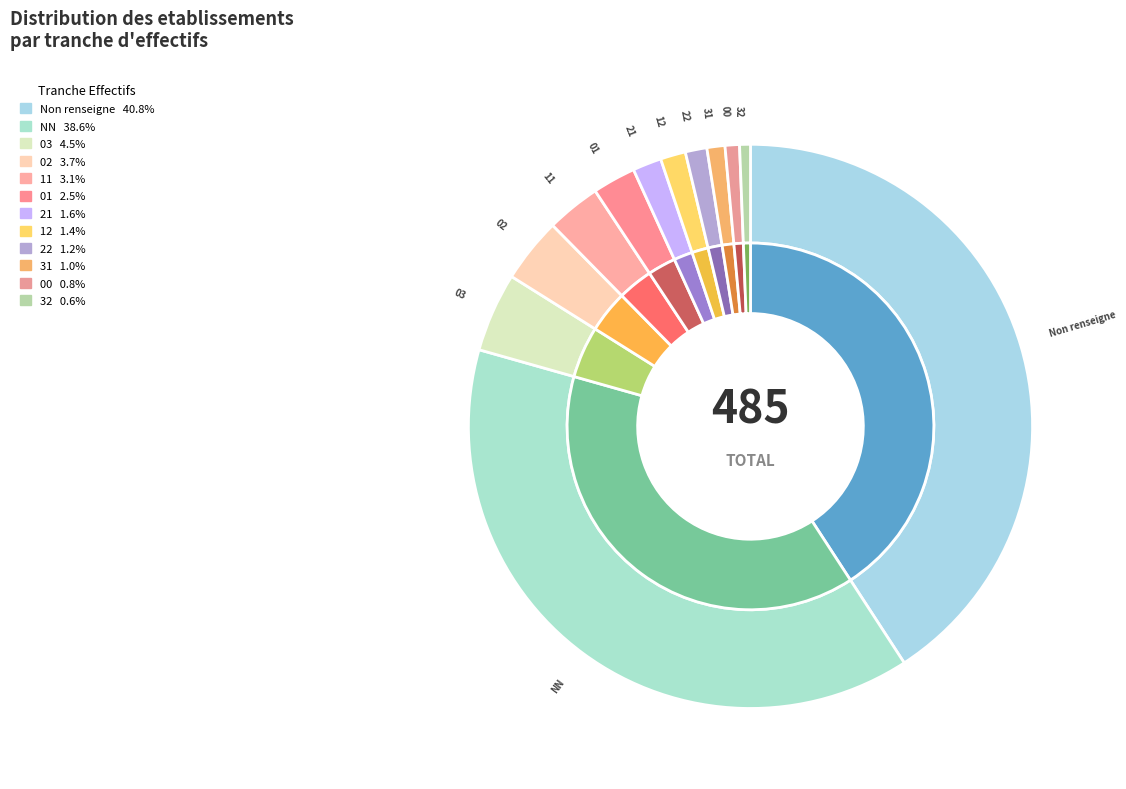

To the nearest percent, what is the average slice percentage?

8%